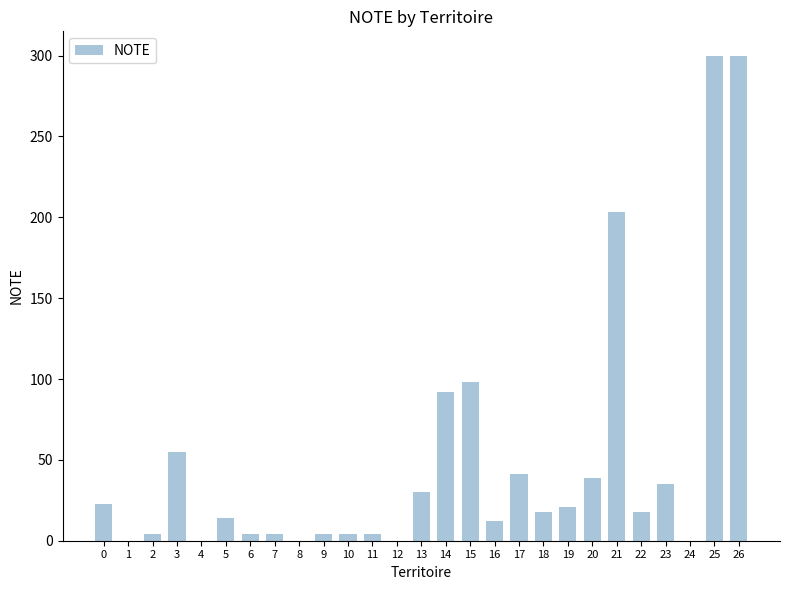

Between 8 and 14, which is larger?

14